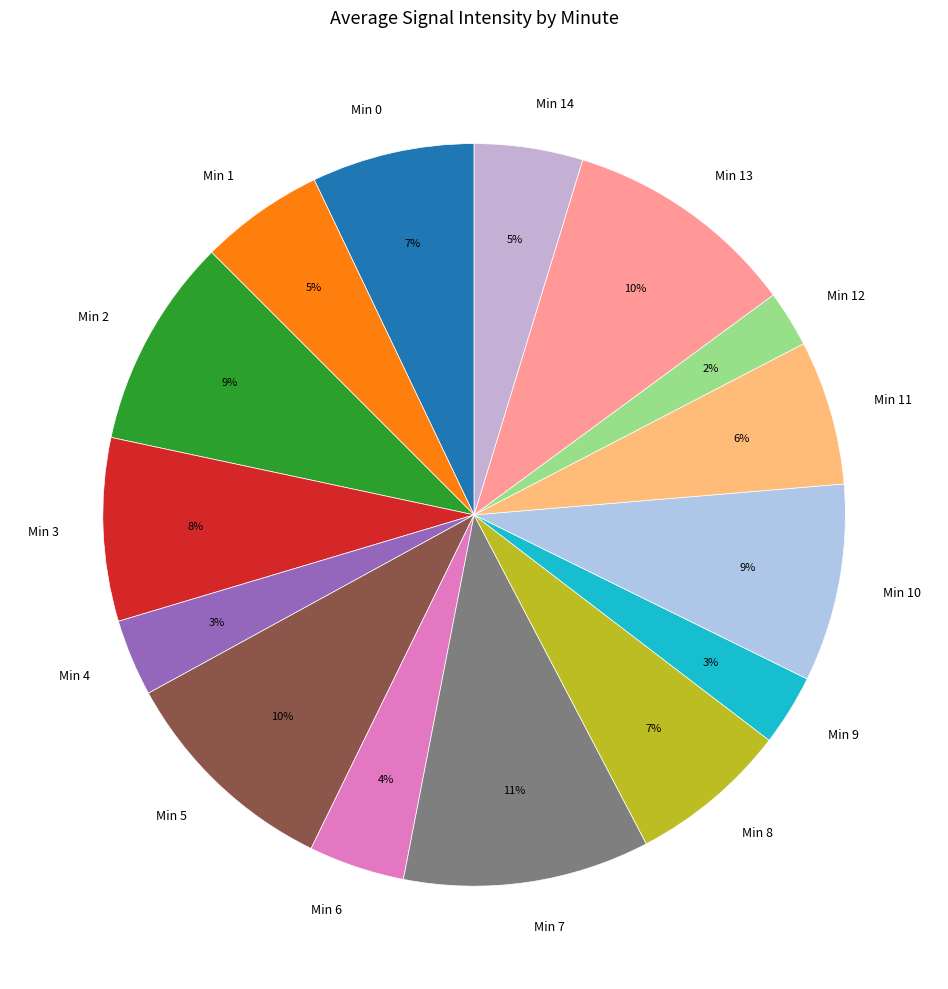

Count the number of slices in the pie.

15